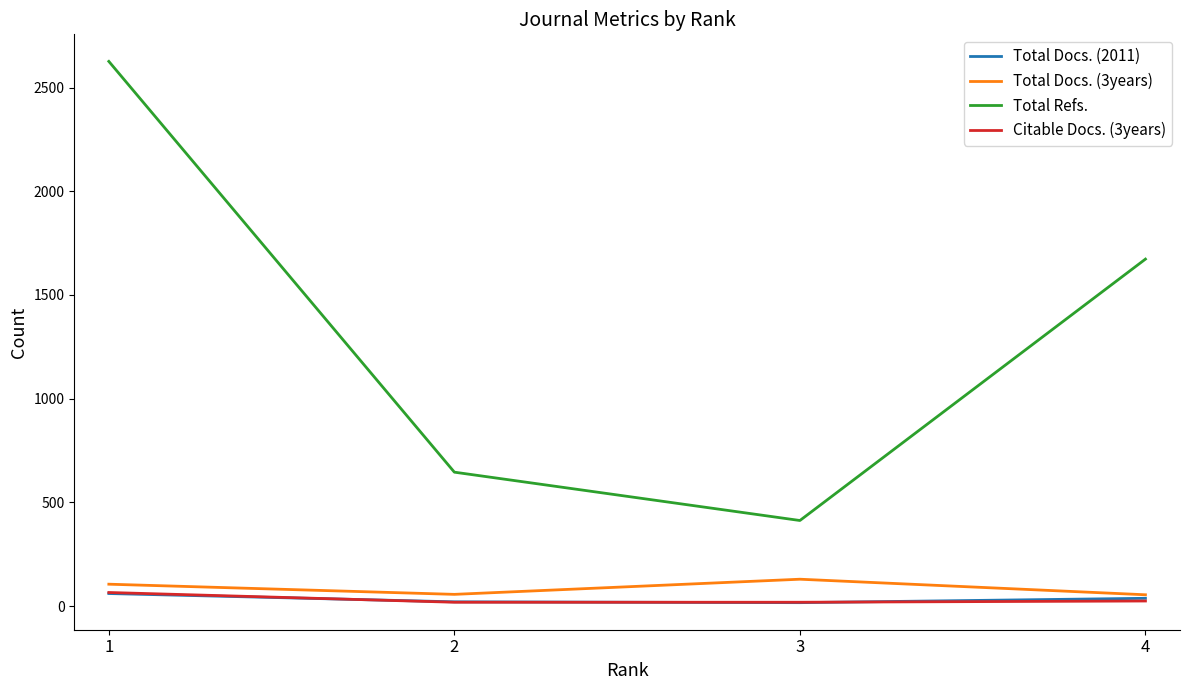

Which series has the largest range (max minus min)?

Total Refs.